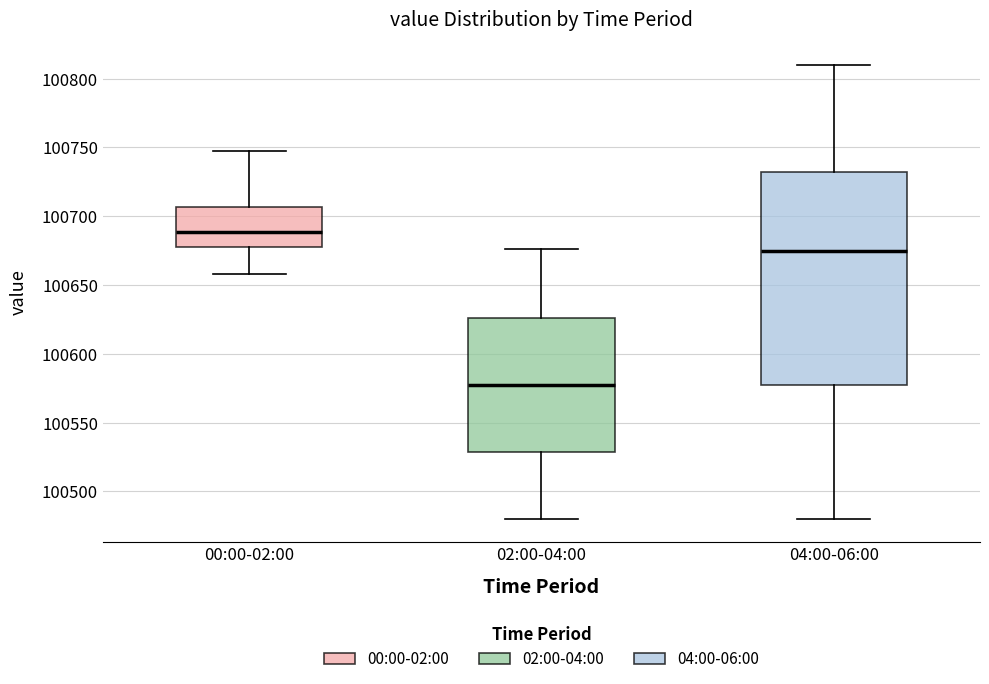

Comparing the boxes themselves (not the whiskers), which one is the tallest?

04:00-06:00